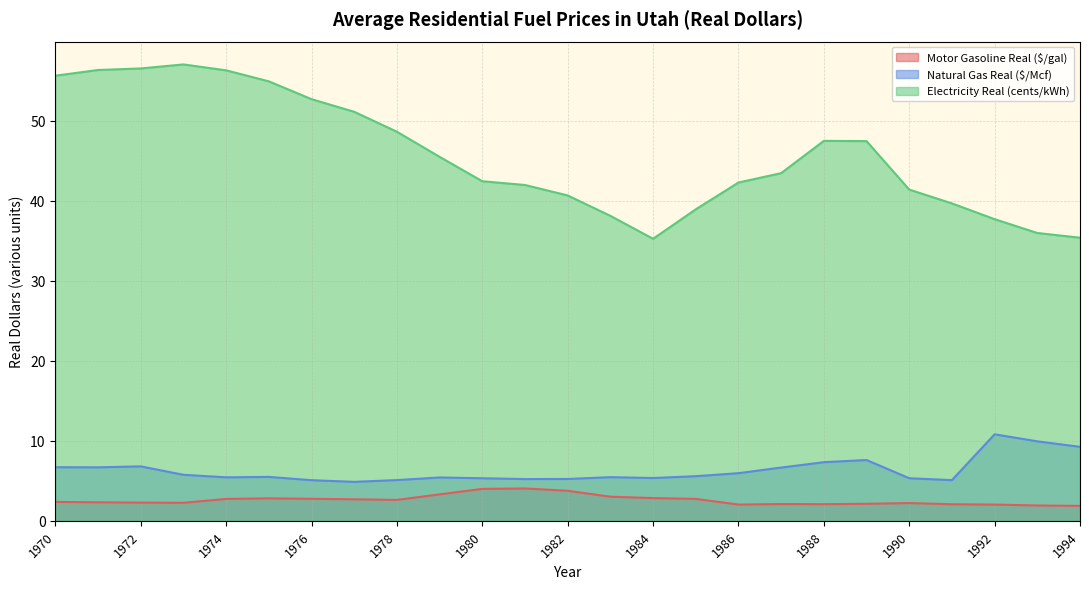

Rank the series by their maximum value, from highest to lowest.

Electricity Real (cents/kWh), Natural Gas Real ($/Mcf), Motor Gasoline Real ($/gal)